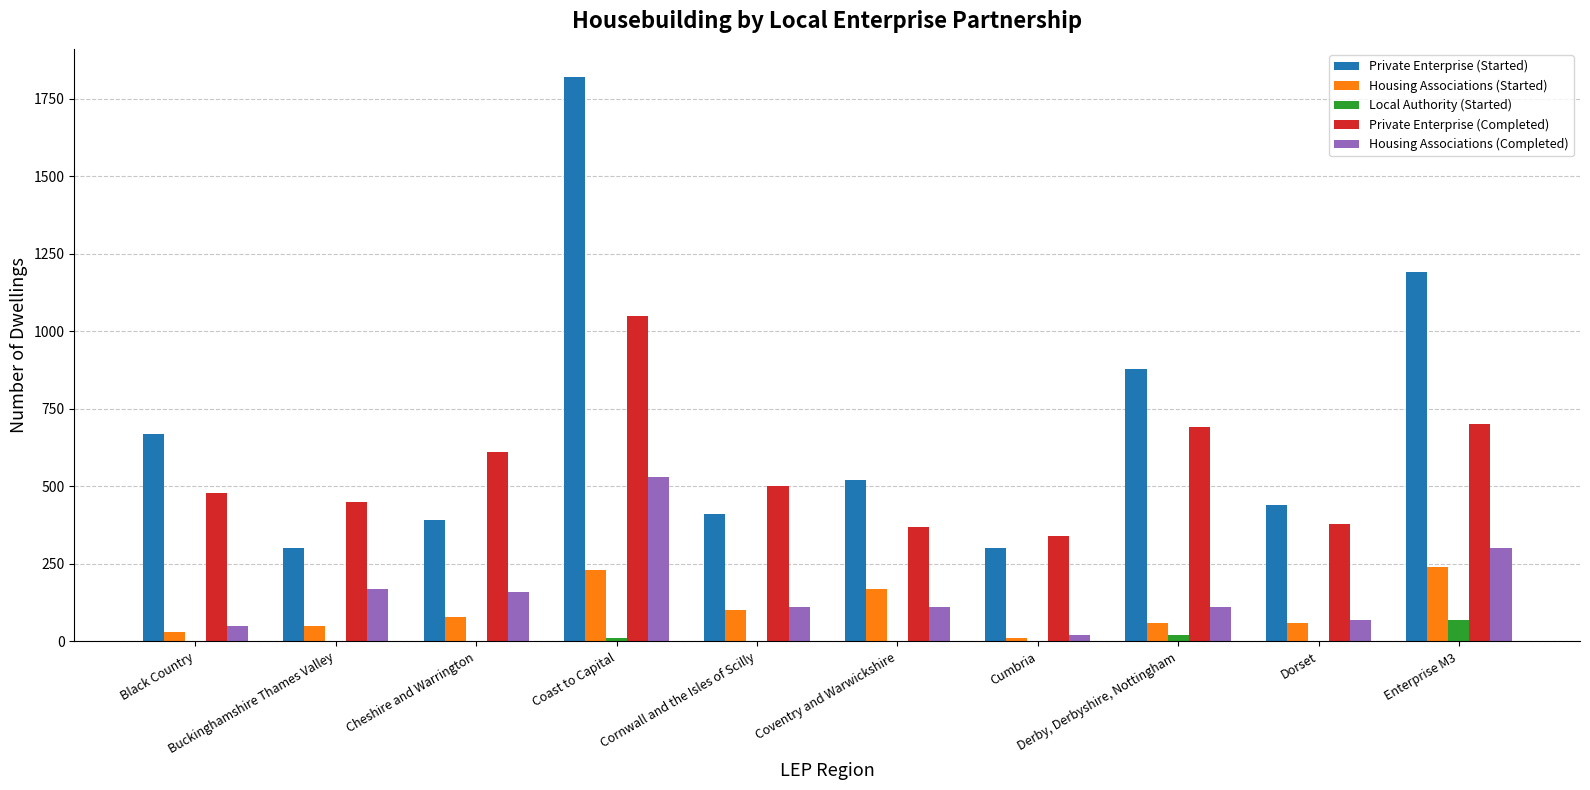

What is the maximum value for Private Enterprise (Started)?

1820